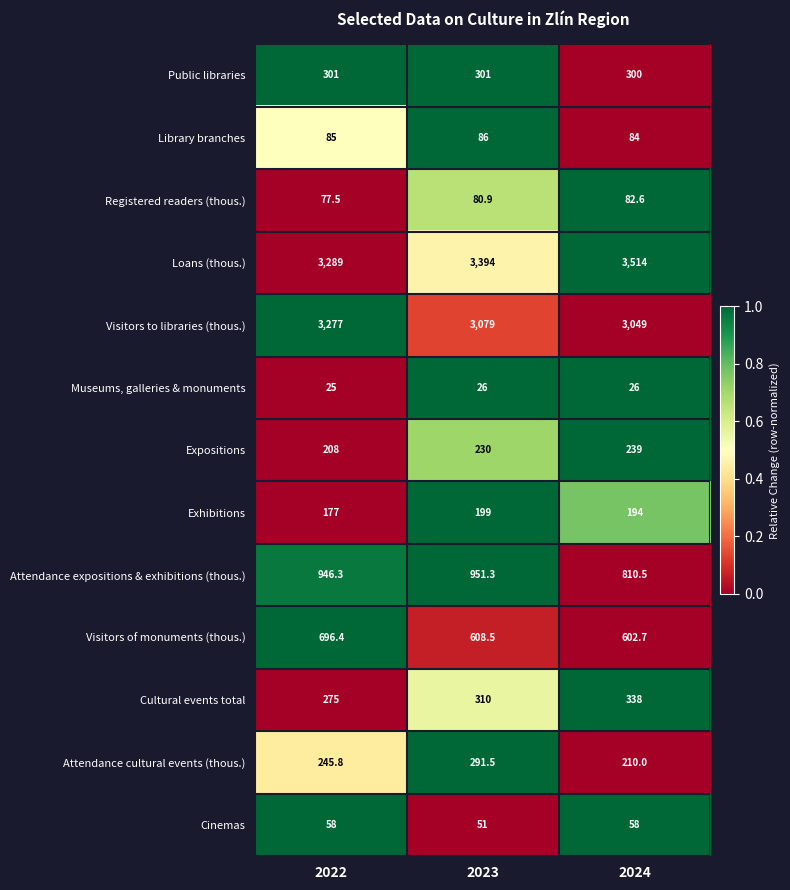

What is the maximum value for Attendance cultural events (thous.)?

291.5